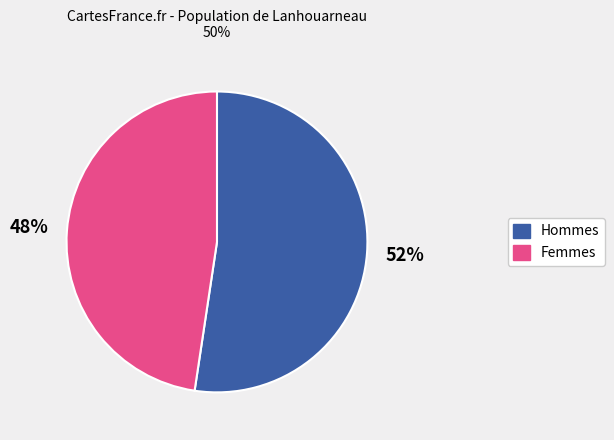

Count the number of slices in the pie.

2